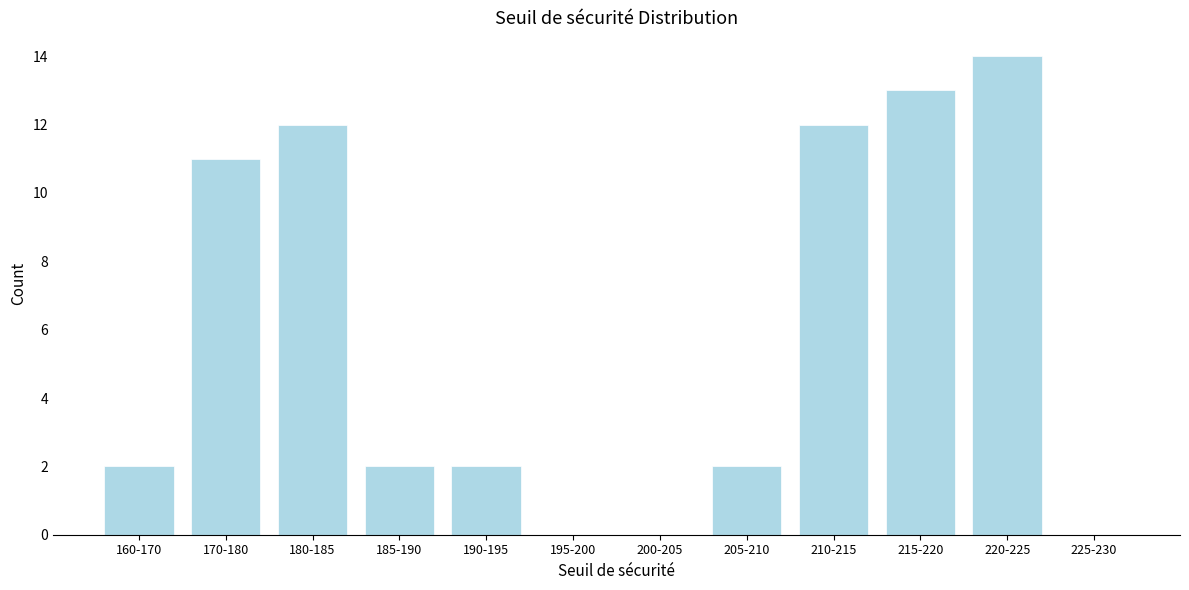

Reading left to right, what are all the values shown in this chart?

160-170=2	170-180=11	180-185=12	185-190=2	190-195=2	195-200=0	200-205=0	205-210=2	210-215=12	215-220=13	220-225=14	225-230=0